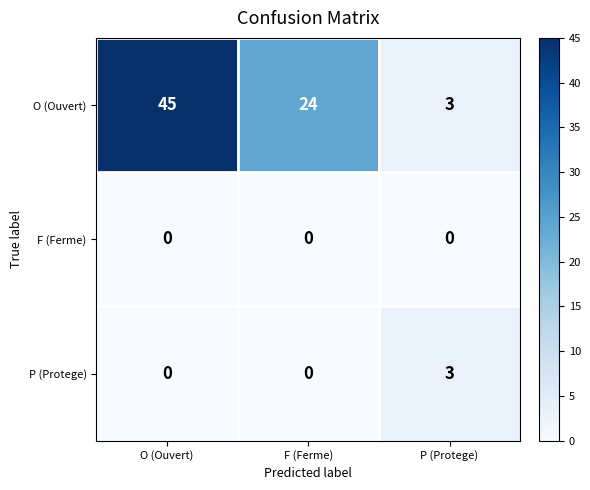

List the series in order of their peak value, highest first.

O (Ouvert), P (Protege), F (Ferme)